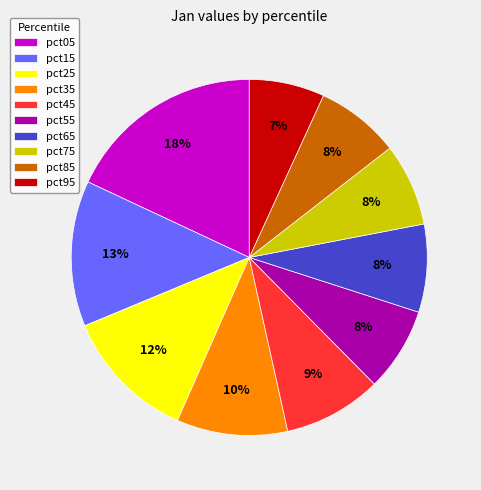

To the nearest percent, what portion does pct95 represent?

7%